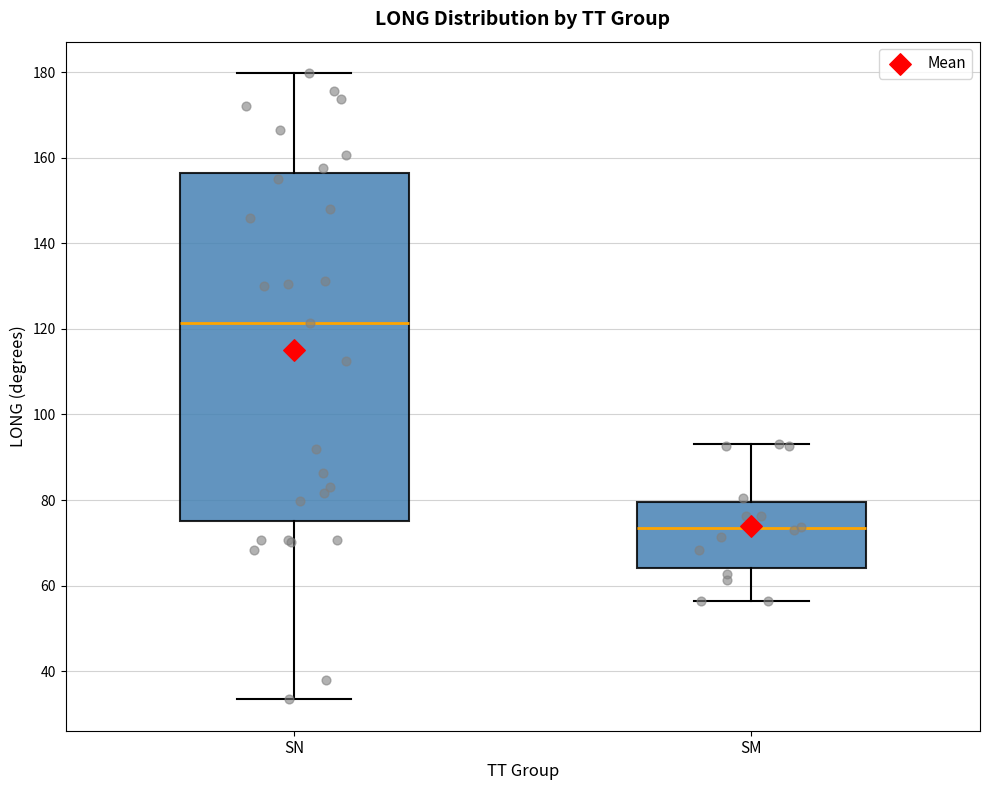

Reading left to right, transcribe this box plot: for each box, give where its median line is, the range the box spans, and where its two whiskers end, as read against the y-axis. The values are not printed on the chart, so give them approximately, as read against the axis.

SN: median 122, box 76 to 156, whiskers 34 to 180
SM: median 74, box 64 to 80, whiskers 56 to 94